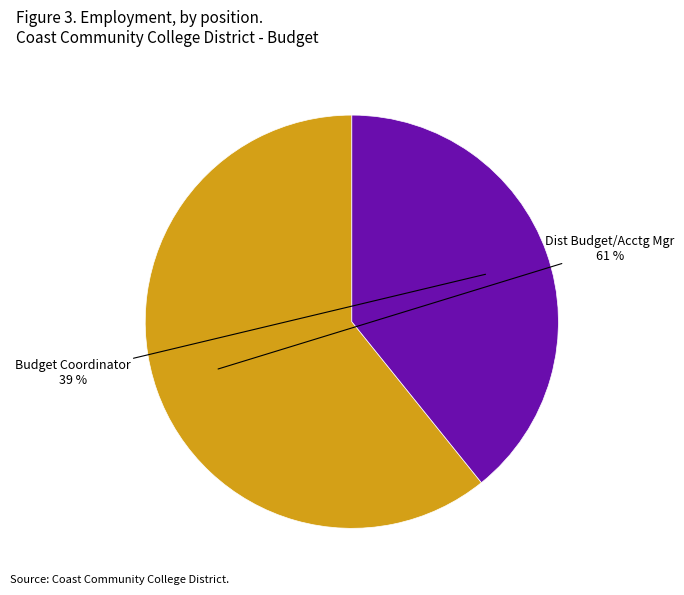

Rank the categories by value from highest to lowest.

Dist Budget/Acctg Mgr, Budget Coordinator